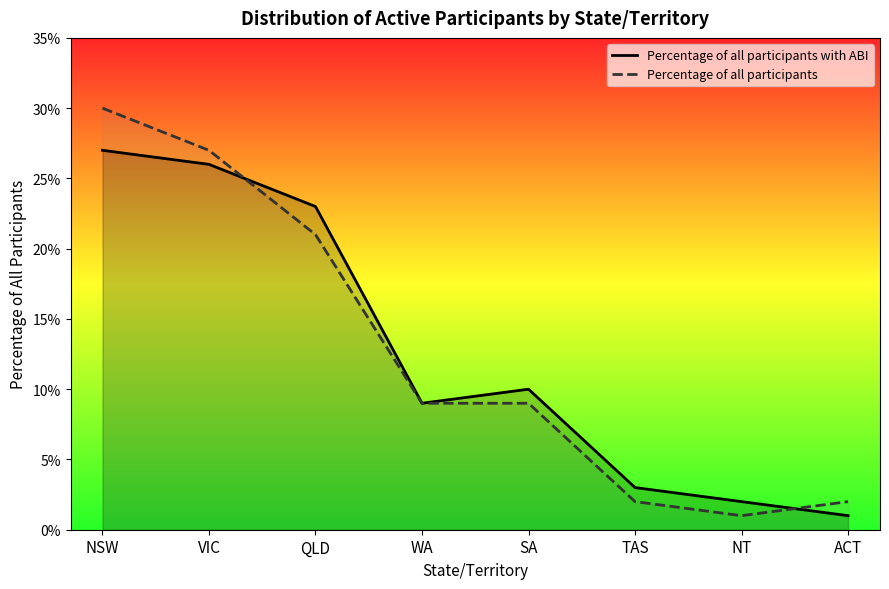

How many lines are shown in the chart?

2